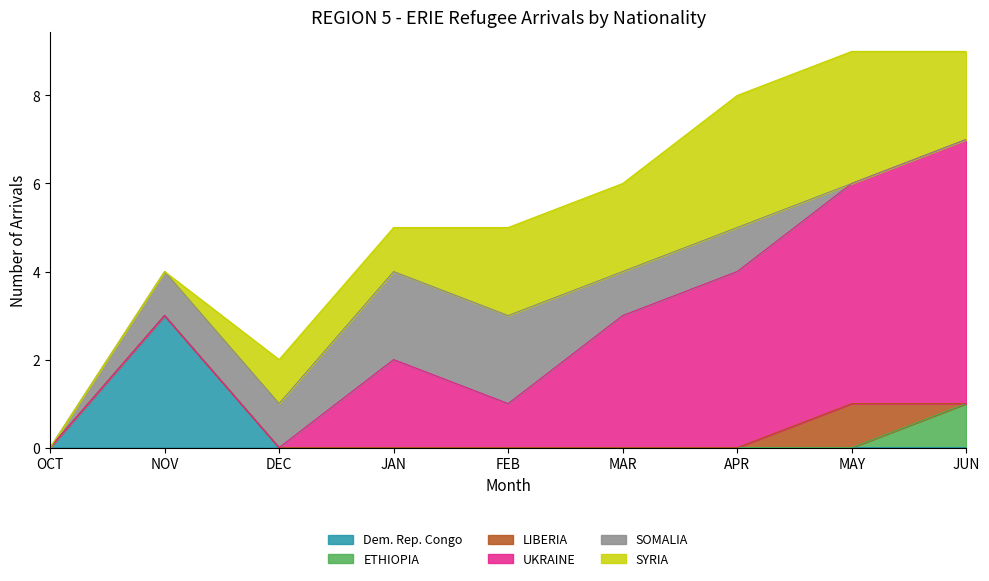

What is the approximate value of UKRAINE at FEB?

1